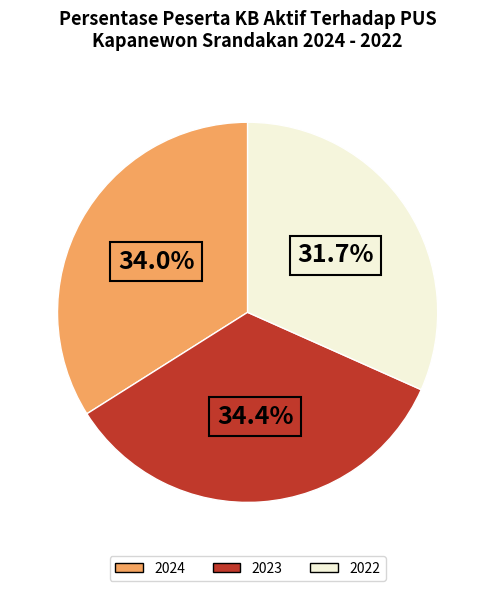

Which category has the smallest portion of the pie?

2022